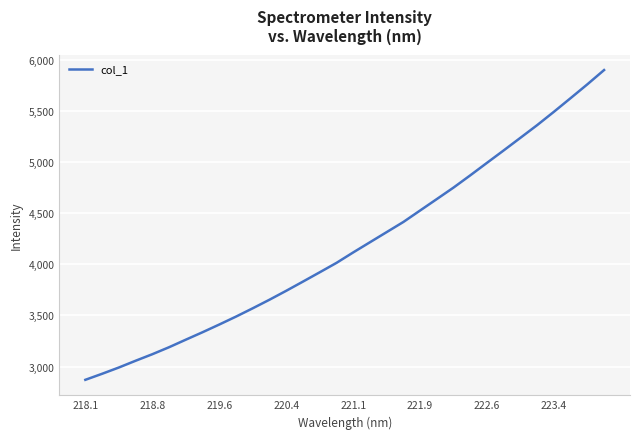

What is the smallest value displayed?

2871.1